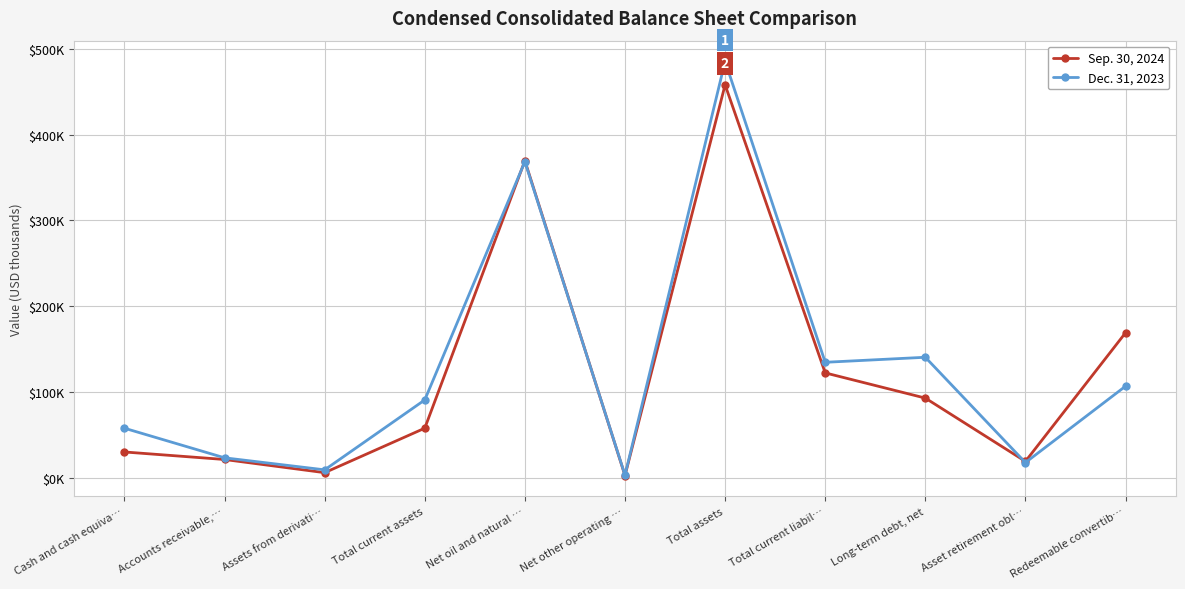

What is the total value across all series at Accounts receivable,…?

44078